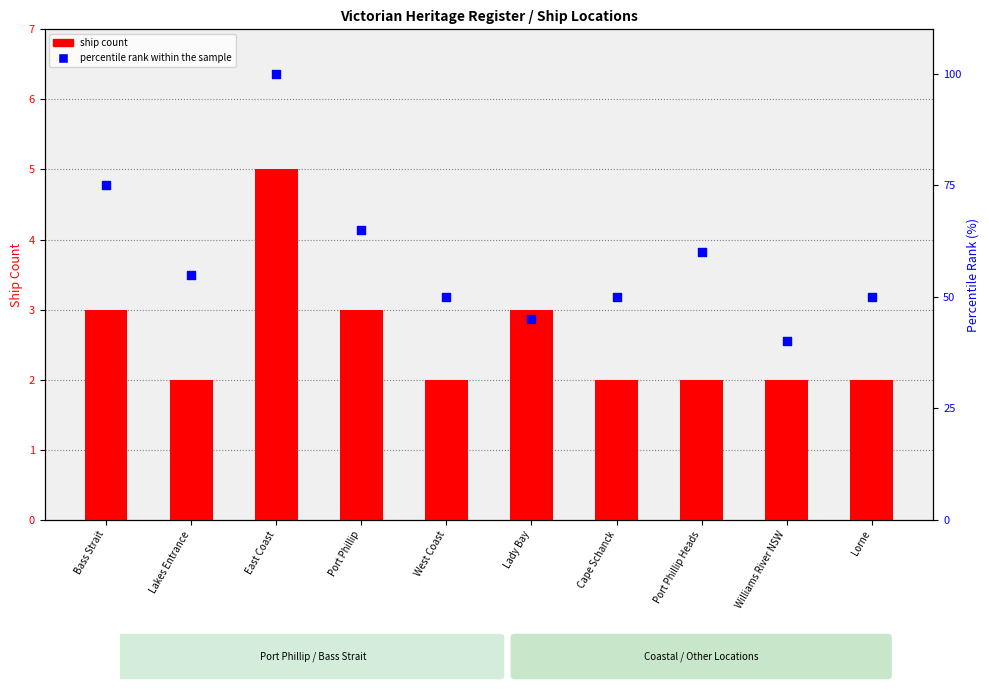

What are all the series names shown in the legend?

ship count, percentile rank within the sample